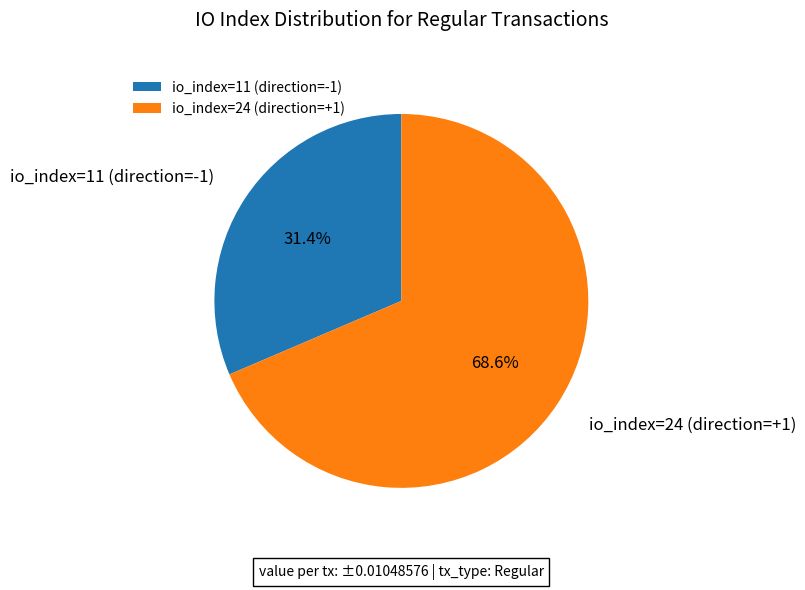

Which slice is the largest?

io_index=24